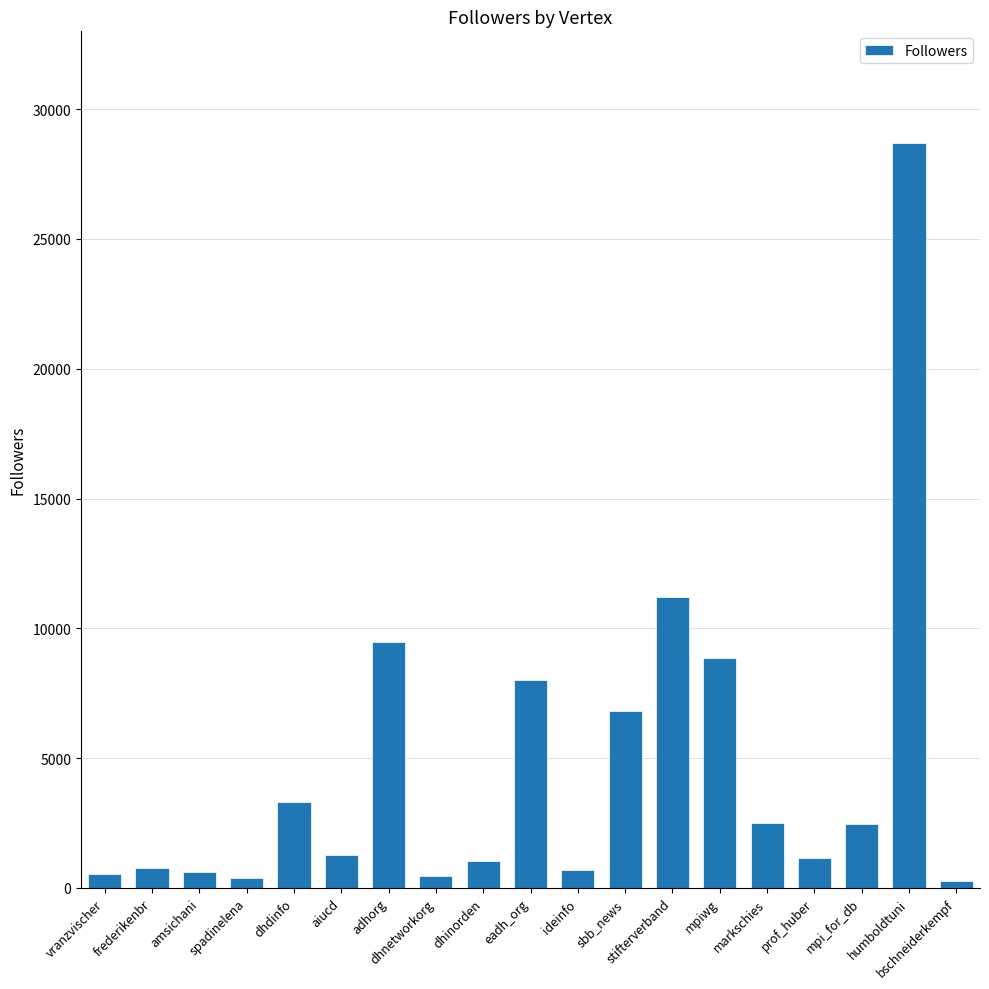

What is the change in value from eadh_org to markschies?

-5490